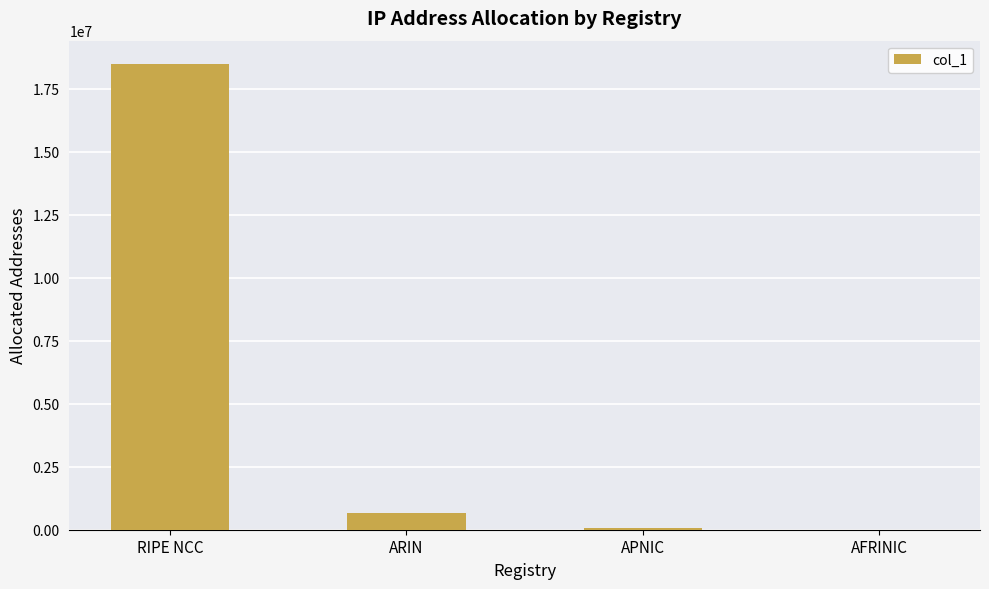

Which has a higher value, APNIC or RIPE NCC?

RIPE NCC